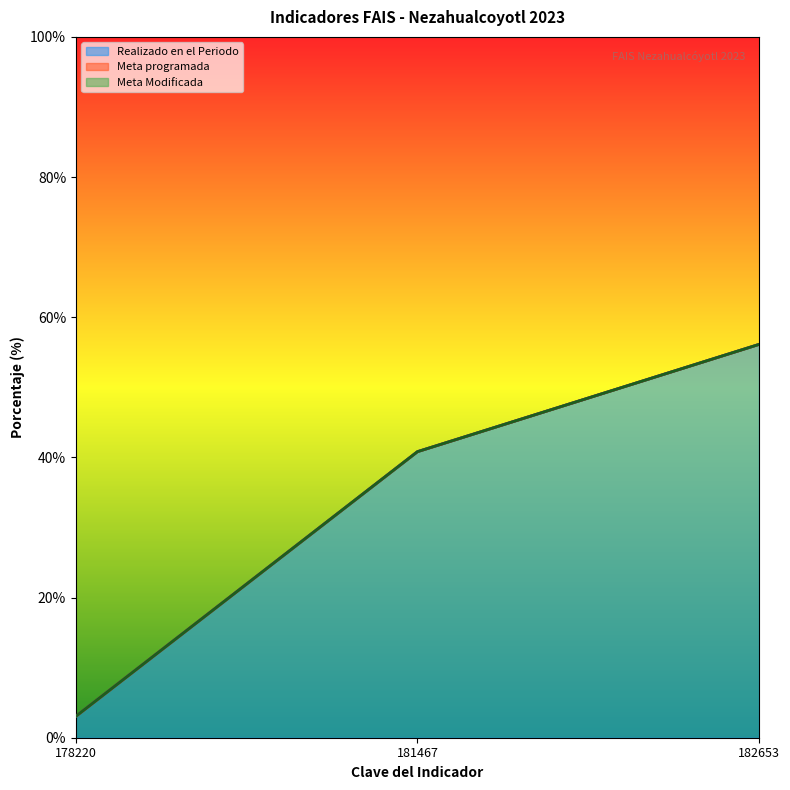

At how many categories does at least one series exceed 41?

1